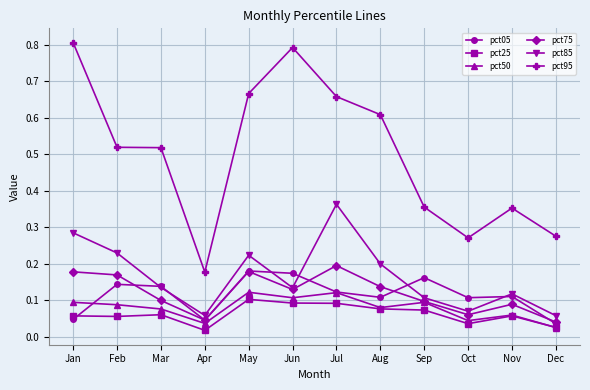

What are all the series names shown in the legend?

pct05, pct25, pct50, pct75, pct85, pct95